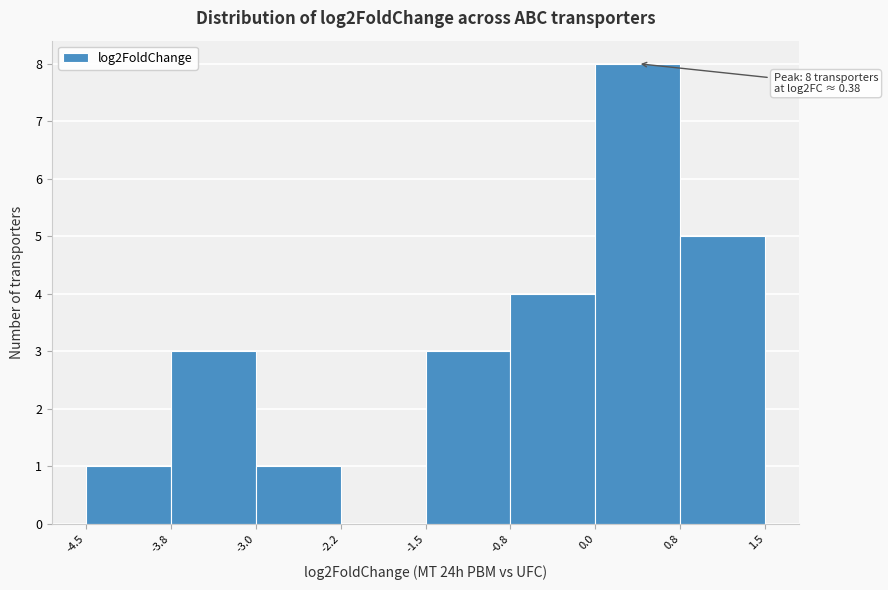

Which range on the x-axis has the tallest bar?

0.0 to 0.8